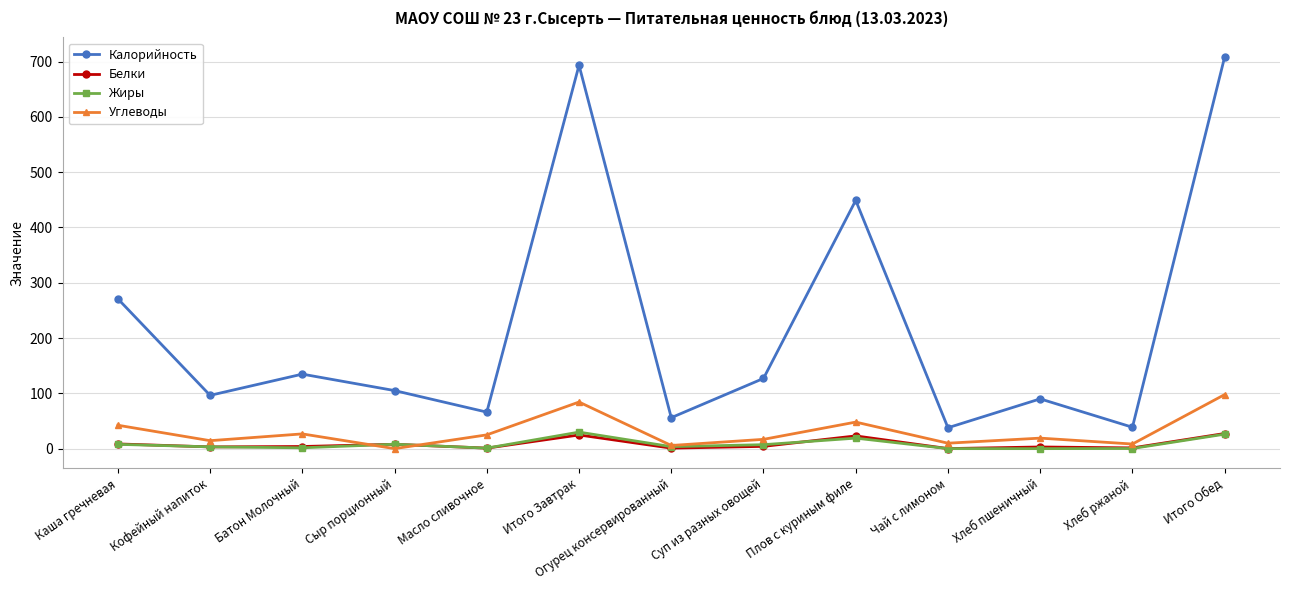

Is the value of Калорийность at Огурец консервированный greater than the value of Белки at Суп из разных овощей?

Yes